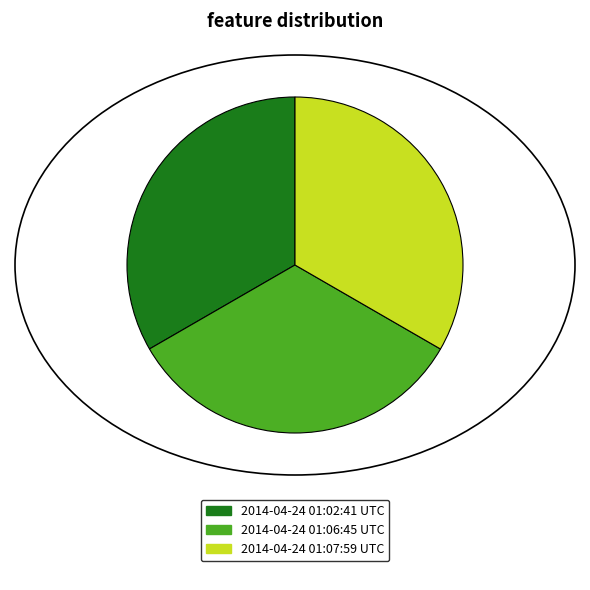

Count the number of slices in the pie.

3